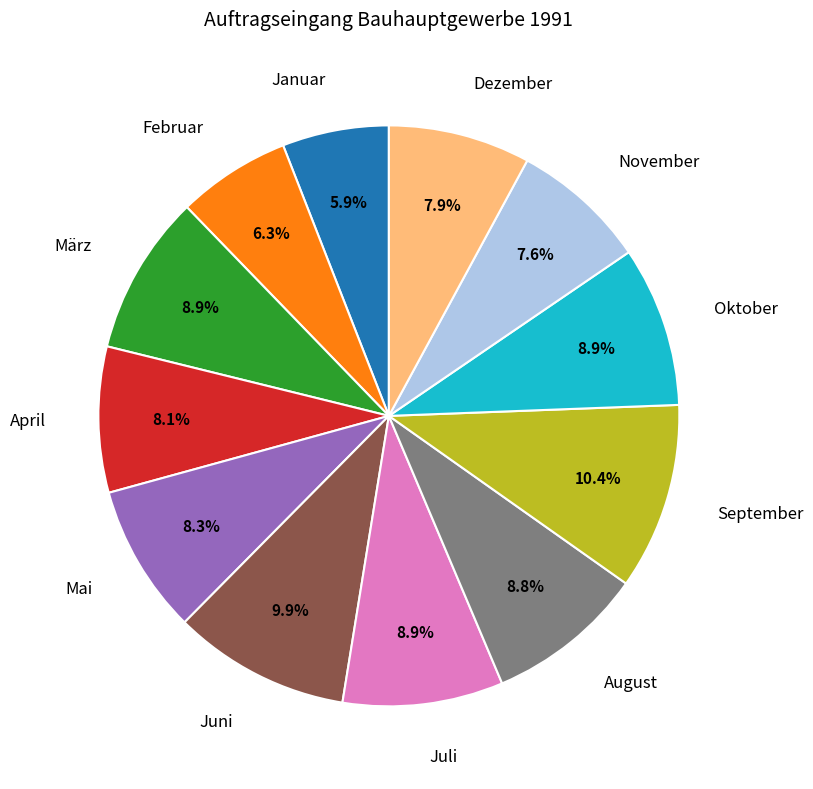

Is it true that August is 1% of the pie?

False